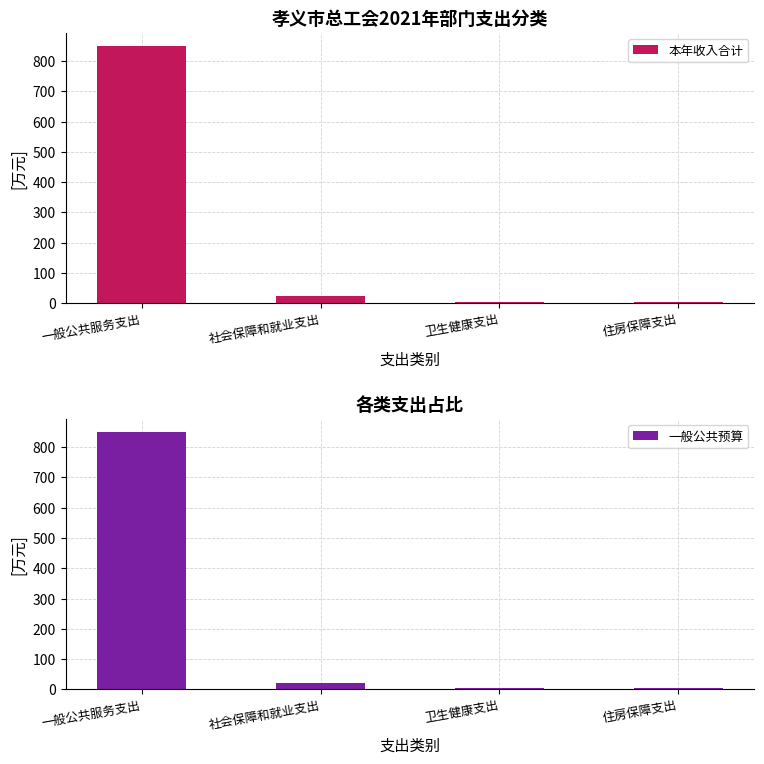

What value does the 本年收入合计 series have at 住房保障支出?

5.0